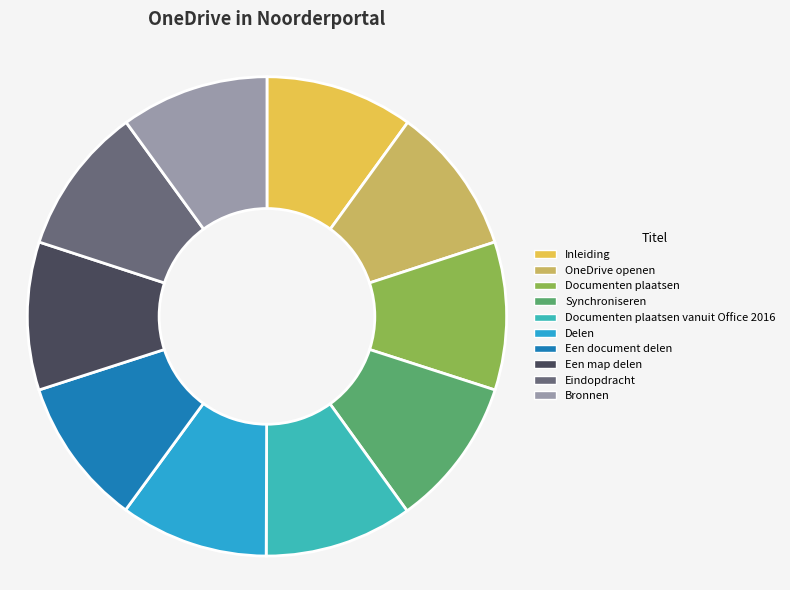

How many segments does this pie chart have?

10